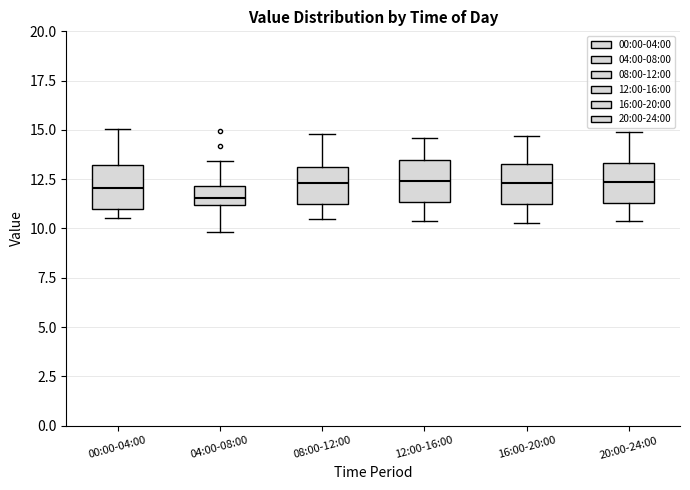

Reading left to right, transcribe this box plot: for each box, give where its median line is, the range the box spans, and where its two whiskers end, as read against the y-axis. The values are not printed on the chart, so give them approximately, as read against the axis.

00:00-04:00: median 12.0, box 11.0 to 13.0, whiskers 10.5 to 15.0
04:00-08:00: median 11.5, box 11.0 to 12.0, whiskers 10.0 to 13.5
08:00-12:00: median 12.5, box 11.5 to 13.0, whiskers 10.5 to 15.0
12:00-16:00: median 12.5, box 11.5 to 13.5, whiskers 10.5 to 14.5
16:00-20:00: median 12.5, box 11.5 to 13.5, whiskers 10.5 to 14.5
20:00-24:00: median 12.5, box 11.5 to 13.5, whiskers 10.5 to 15.0